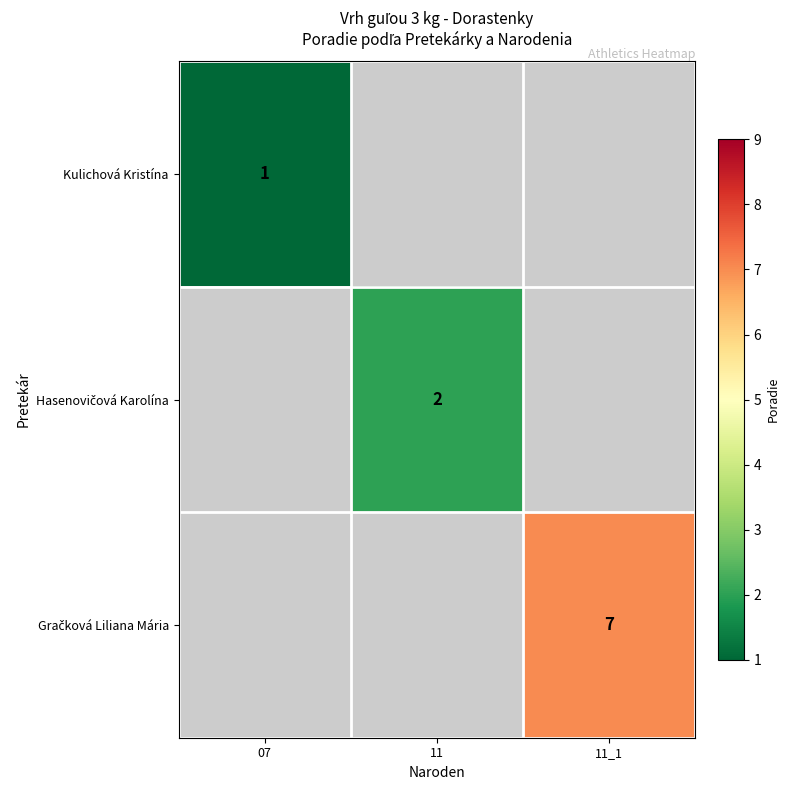

Is it true that Kulichová Kristína equals 1 at 07?

True